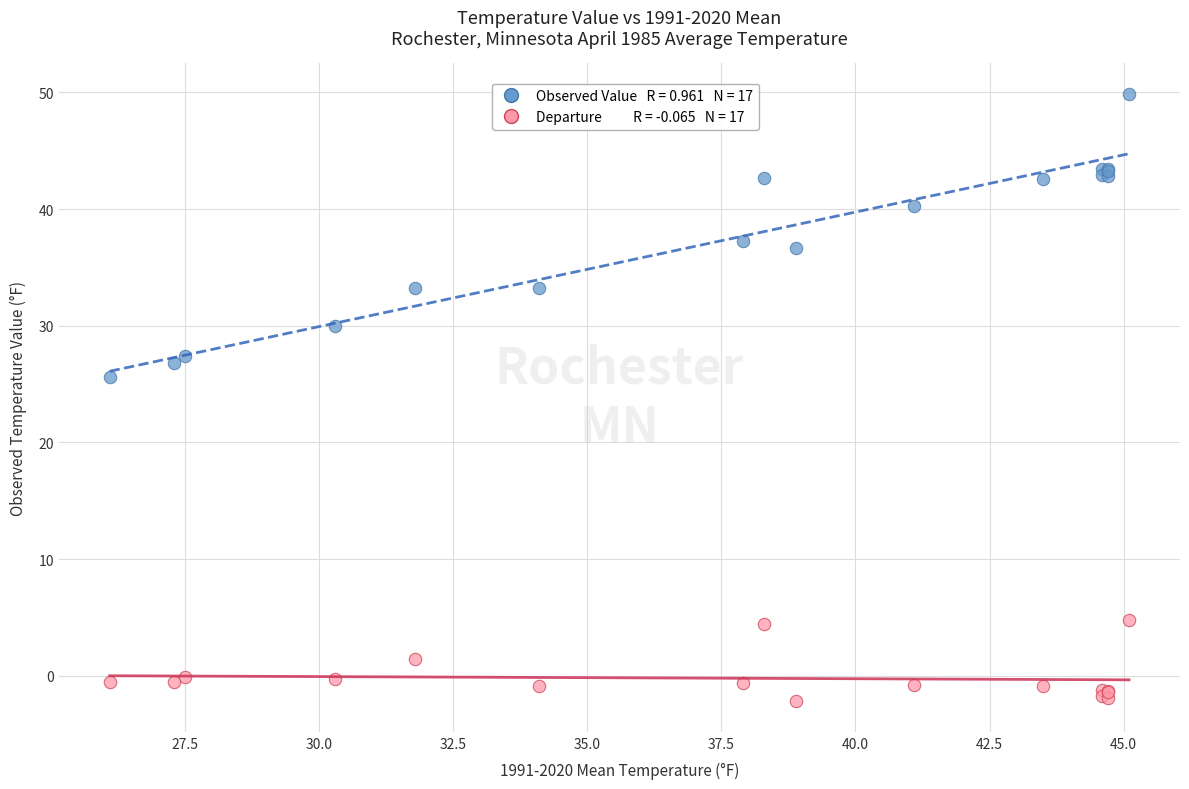

Across all series, what Y value is closest to 23?

25.6